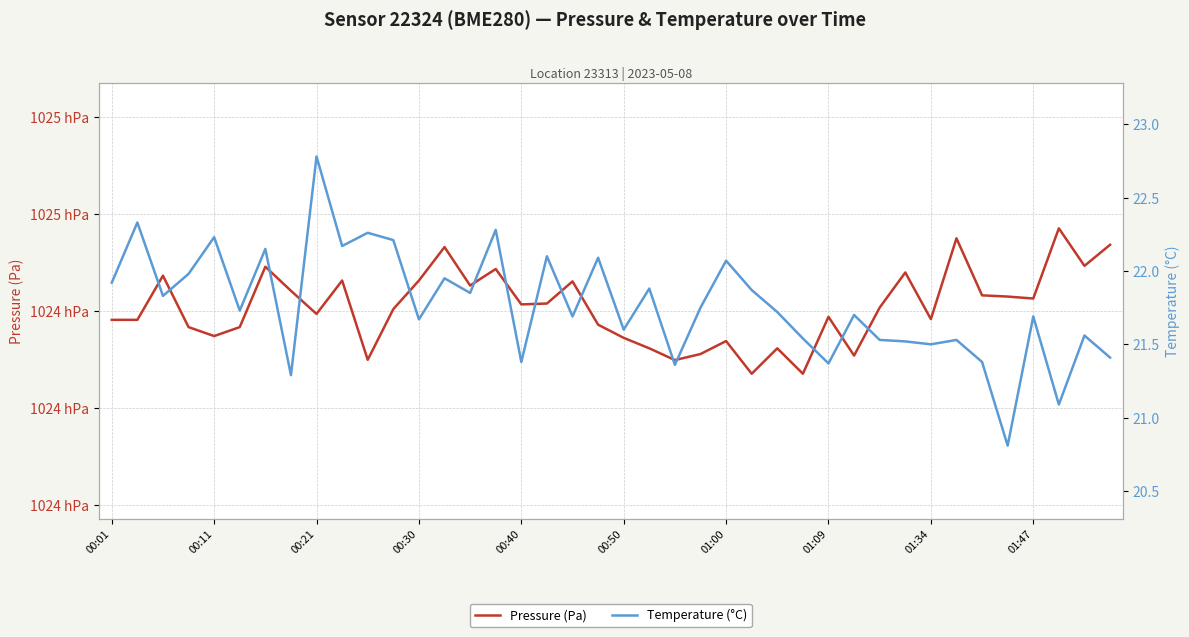

True or false: Pressure (Pa) and Temperature (°C) intersect in this chart.

False